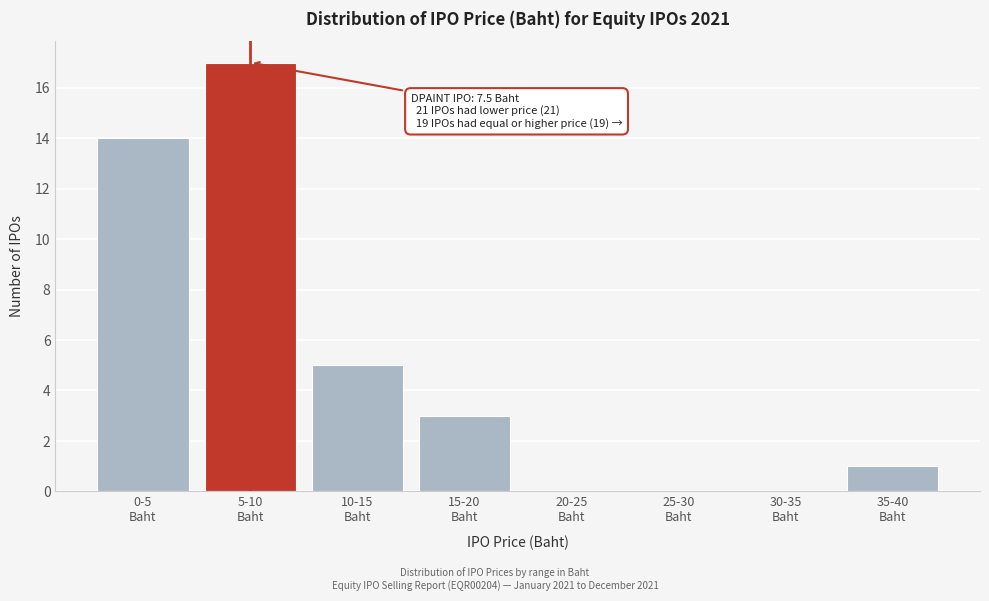

What is the maximum value shown in the chart?

17